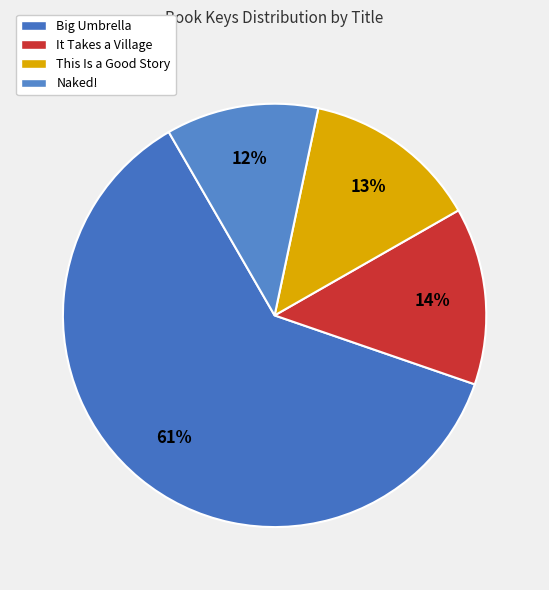

Approximately how many times larger is the value at Naked! compared to Big Umbrella?

0.2